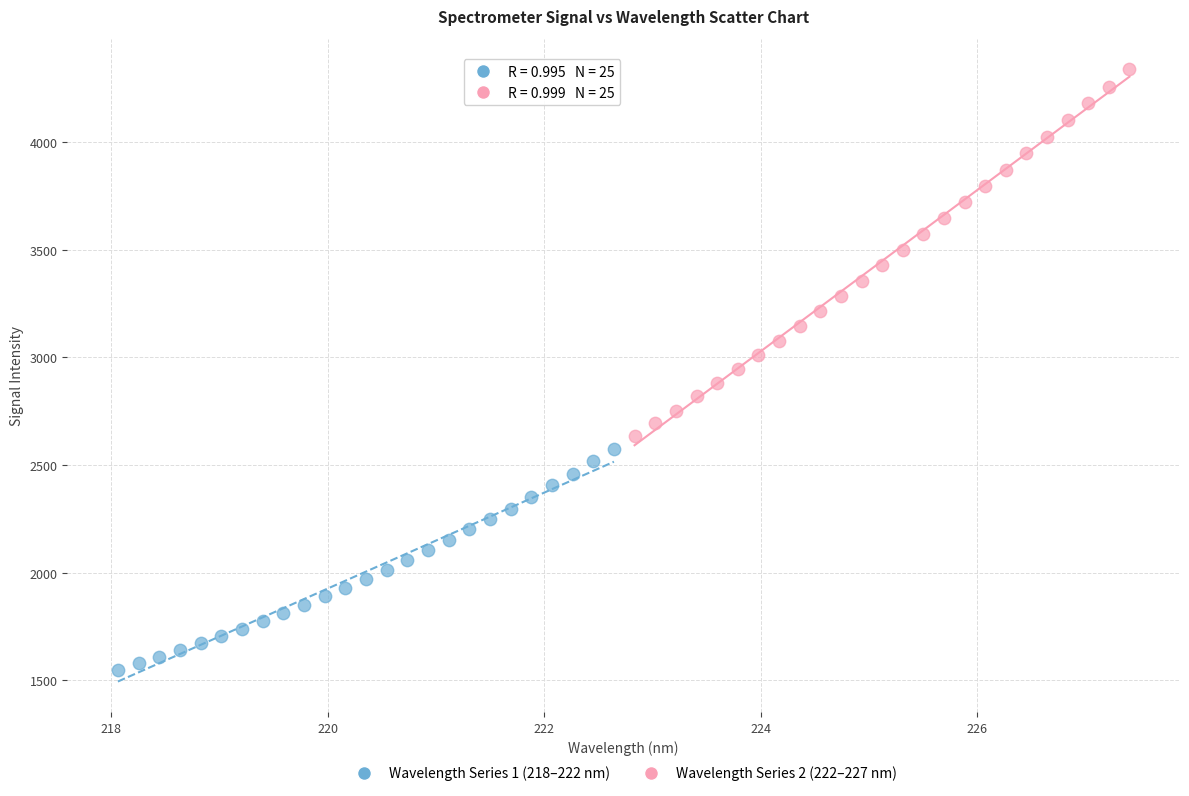

Which series contains the highest Y value?

Wavelength Series 2 (222–227 nm)